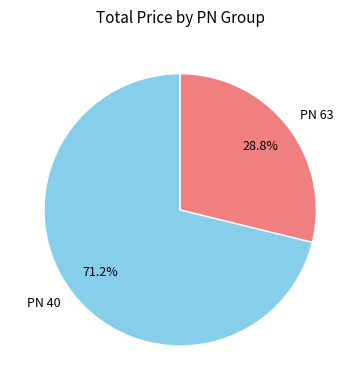

Rank the categories by value from highest to lowest.

PN 40, PN 63